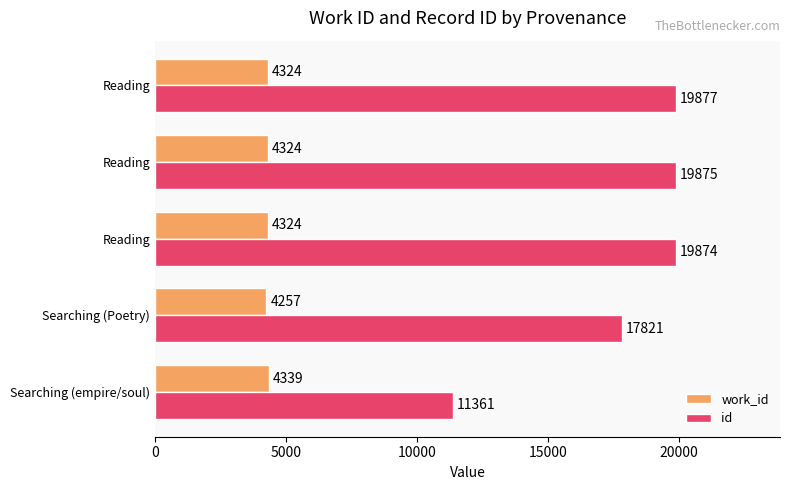

Reading left to right, list all the values displayed in this chart.

work_id: 4339	4257	4324	4324	4324
id: 11361	17821	19874	19875	19877